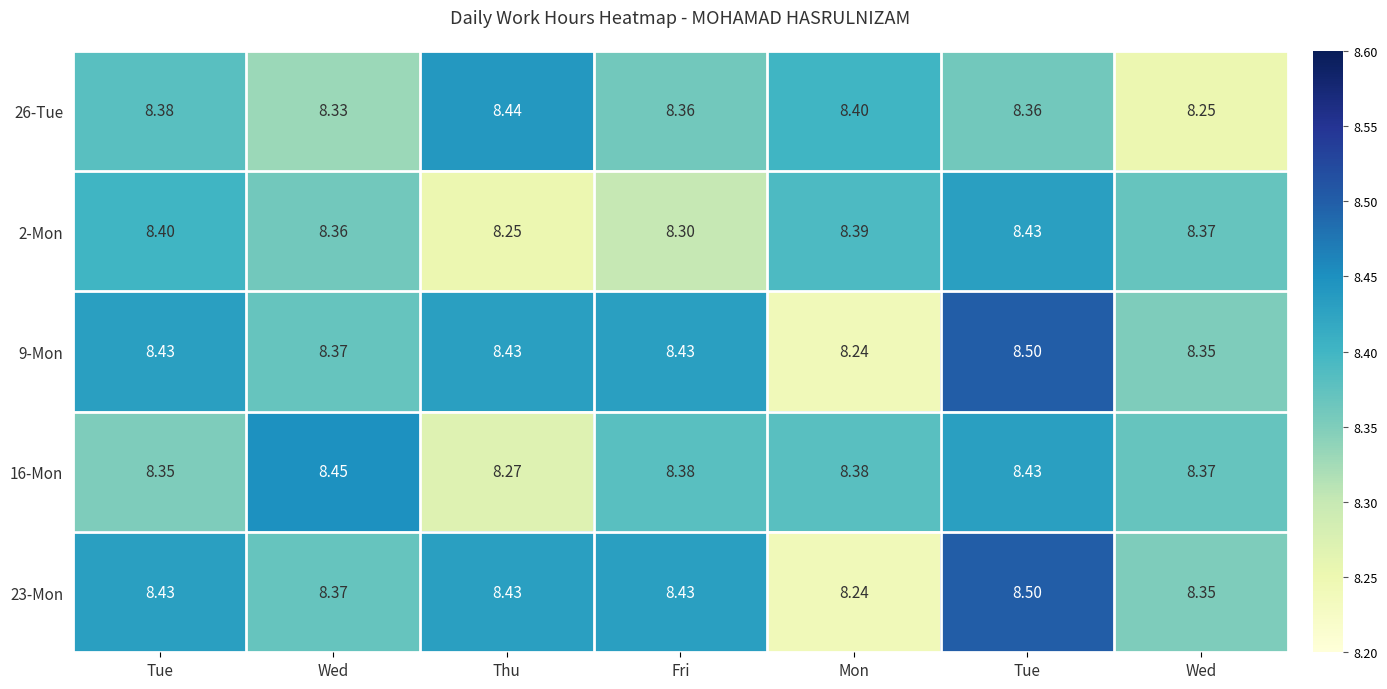

What is the maximum value shown in the chart?

8.5